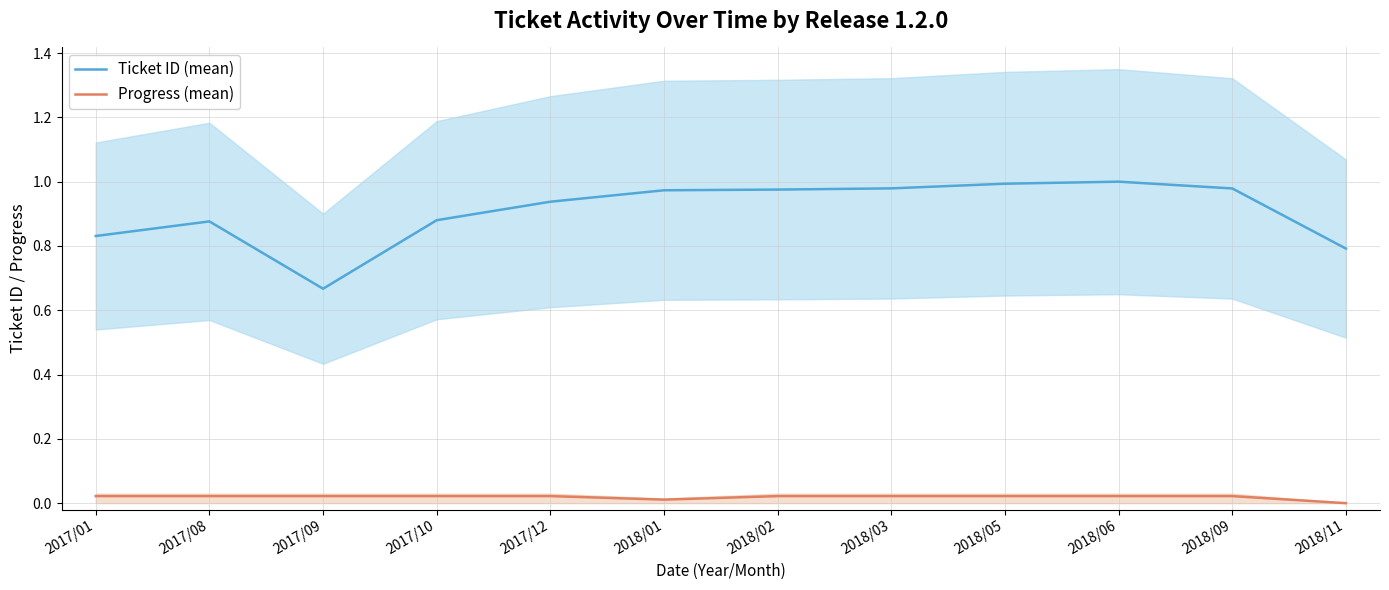

List the series in order of their overall mean, lowest first.

Progress (mean), Ticket ID (mean)